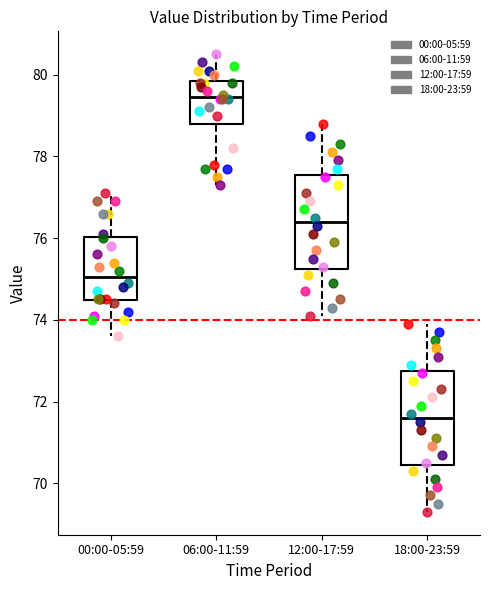

Reading left to right, transcribe this box plot: for each box, give where its median line is, the range the box spans, and where its two whiskers end, as read against the y-axis. The values are not printed on the chart, so give them approximately, as read against the axis.

00:00-05:59: median 75.0, box 74.4 to 76.0, whiskers 73.6 to 77.2
06:00-11:59: median 79.4, box 78.8 to 79.8, whiskers 77.4 to 80.6
12:00-17:59: median 76.4, box 75.2 to 77.6, whiskers 74.2 to 78.8
18:00-23:59: median 71.6, box 70.4 to 72.8, whiskers 69.4 to 74.0